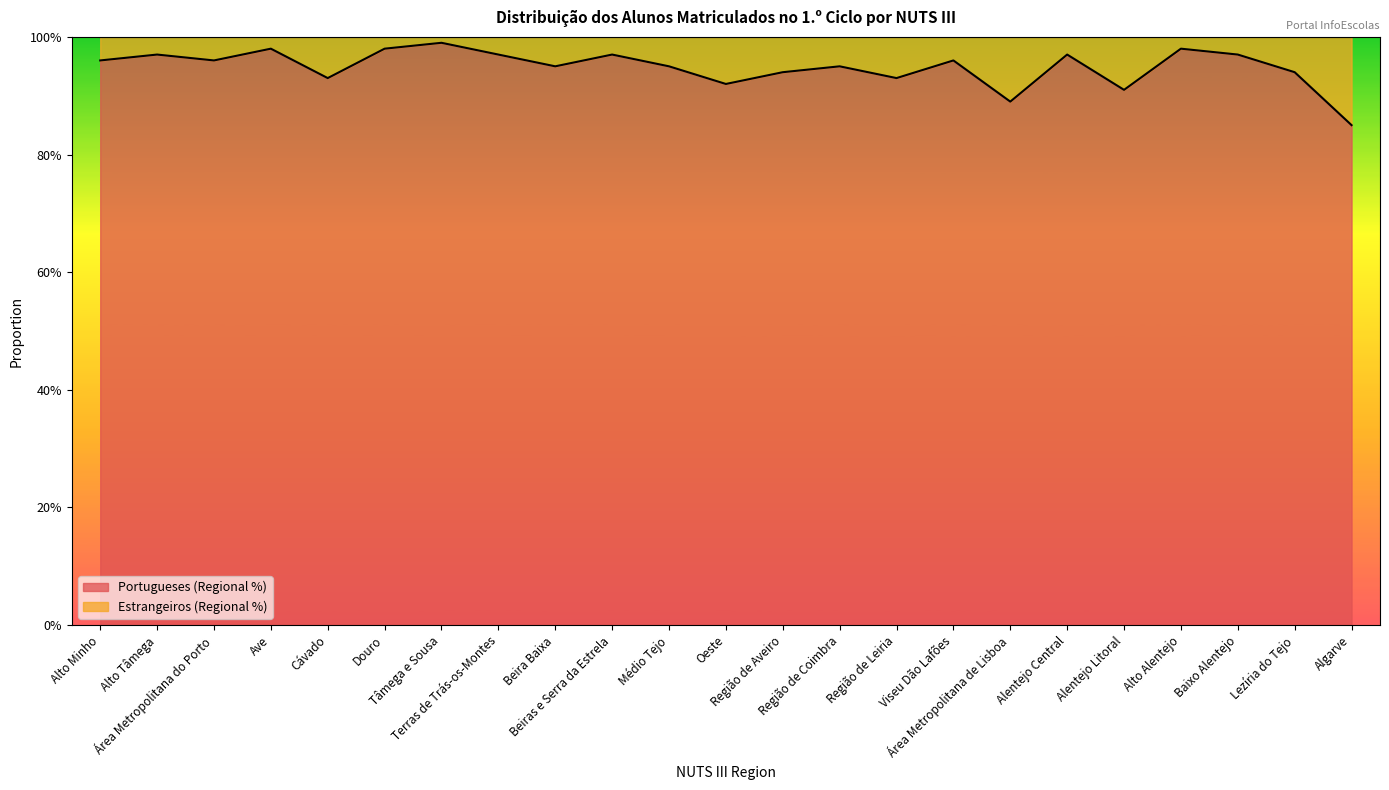

Does the chart have visible grid lines?

No